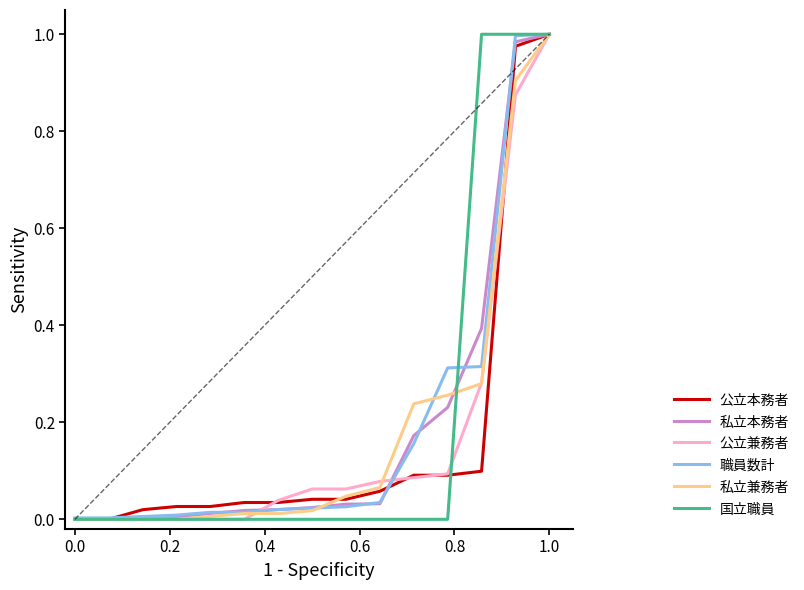

How many lines are shown in the chart?

6